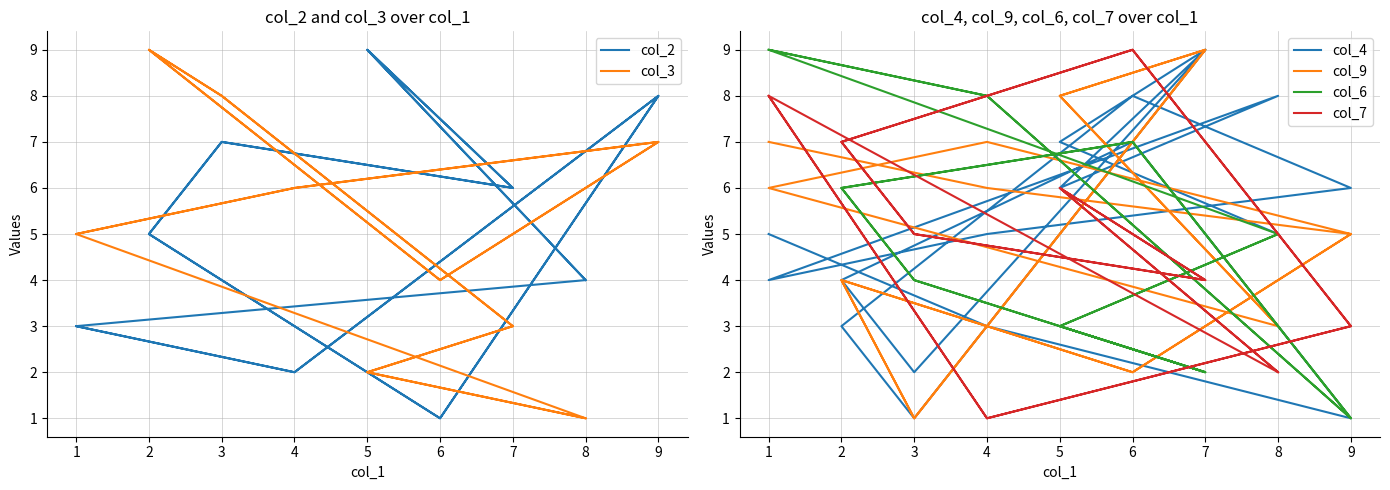

How many intersections are there between col_7 and col_9?

7